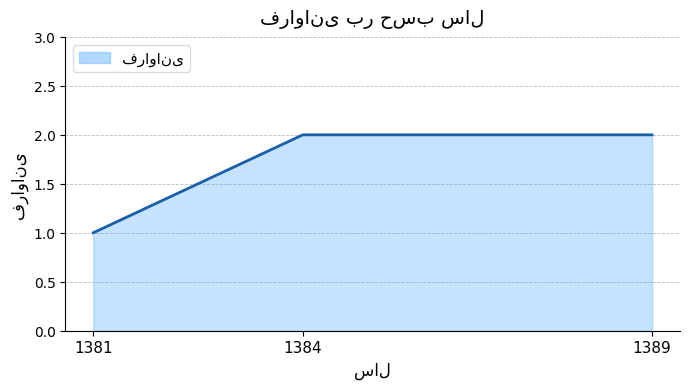

List the labels in order of value, largest first.

1384, 1389, 1381